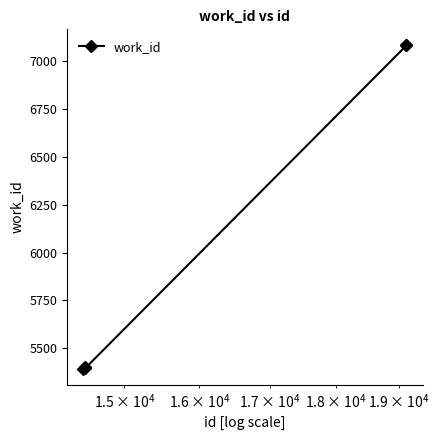

What is the value of the 2nd point from the left?

5403